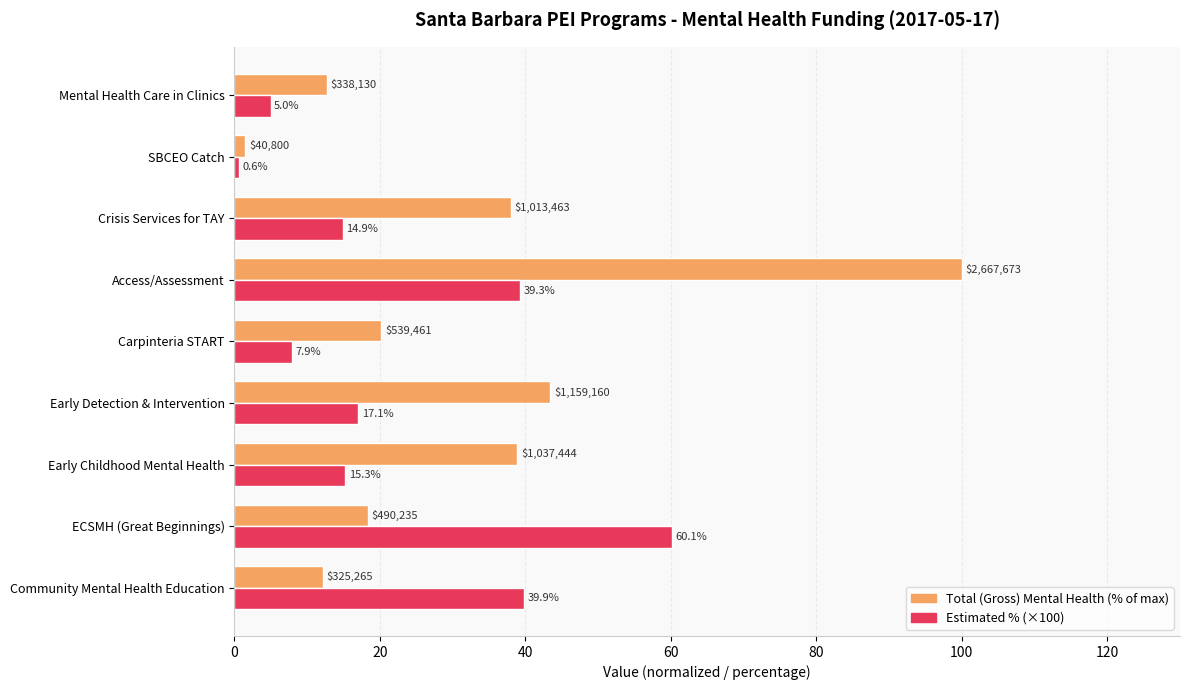

What value does the Total (Gross) Mental Health (% of max) series have at Access/Assessment?

100.0